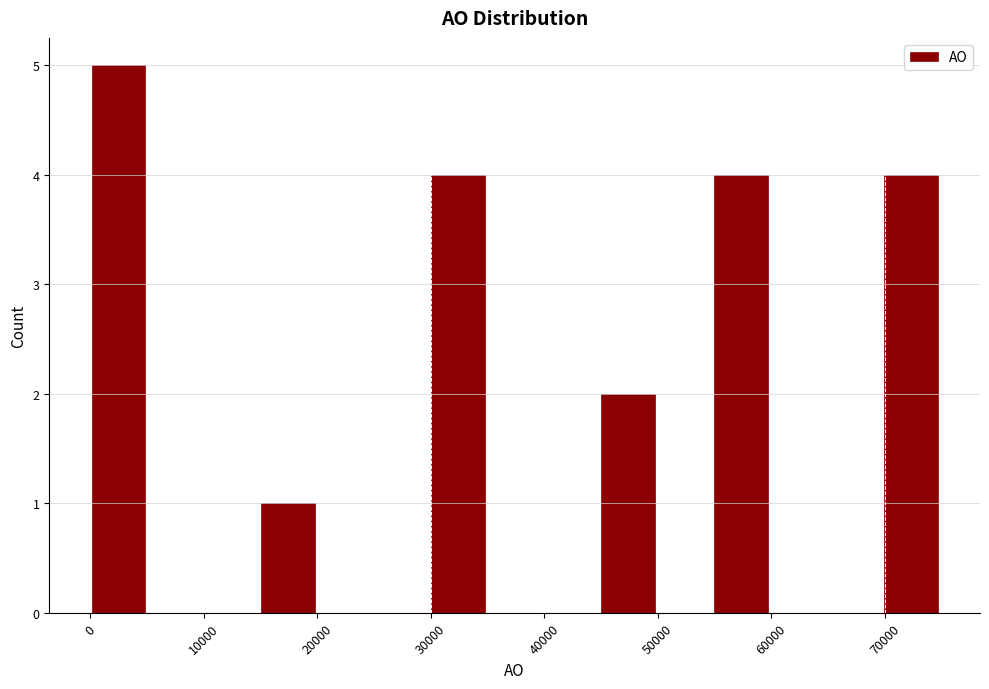

What is the height of the bar covering 45000 to 50000 on the x-axis? Neither the bar edges nor the heights are printed on the chart, so give them approximately, as read against the axes.

2